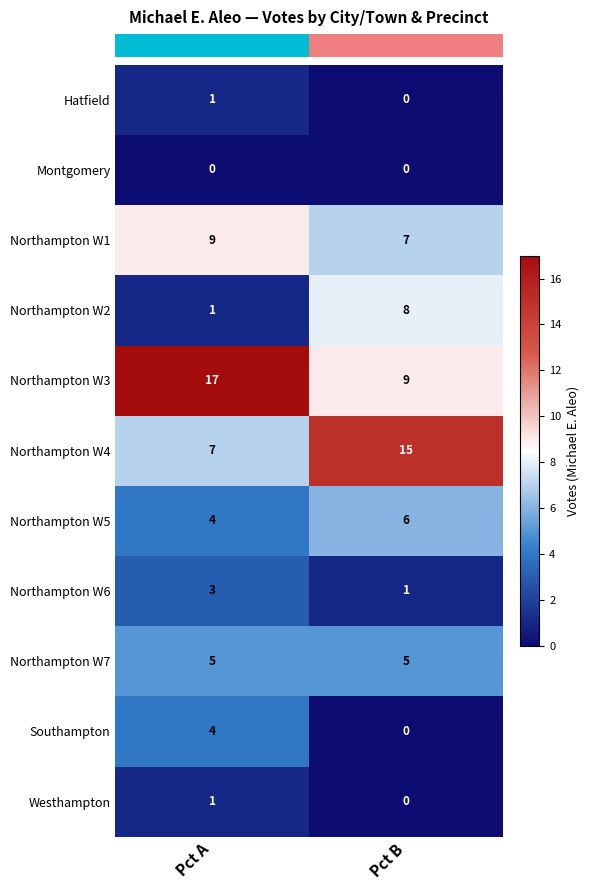

List the labels in order of Westhampton value, largest first.

Pct A, Pct B